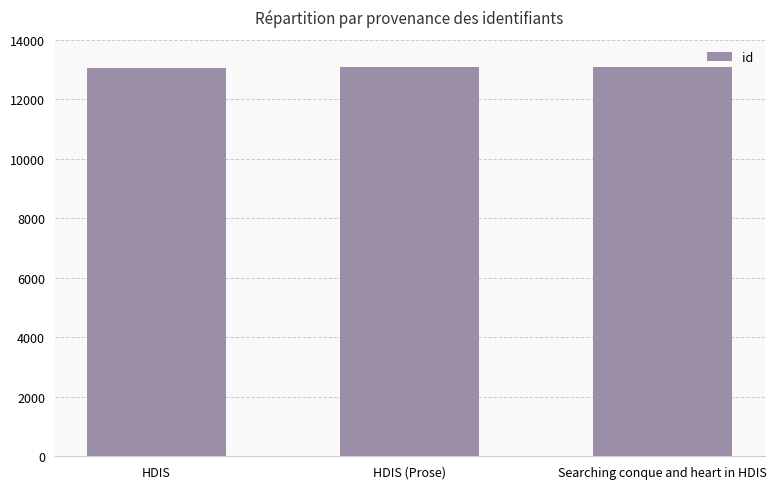

What is the ratio of the value at HDIS to the value at HDIS (Prose)?

1.0